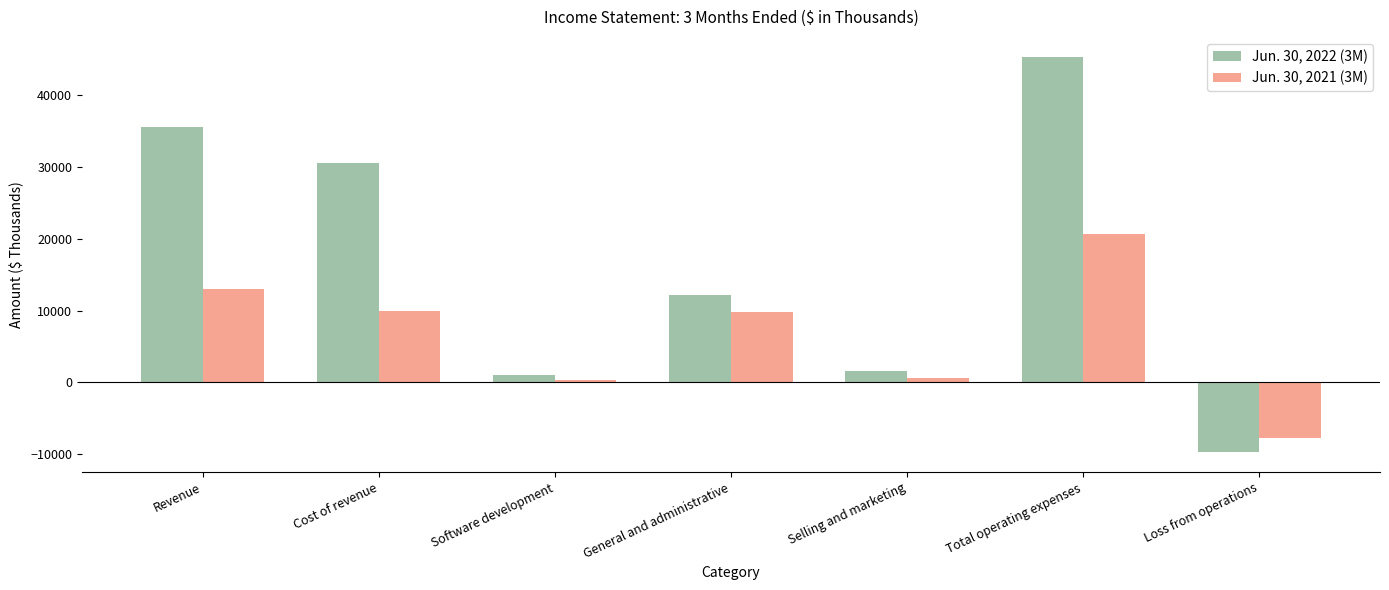

What is the difference between the second highest and second lowest values in the Jun. 30, 2022 (3M) series?

34571